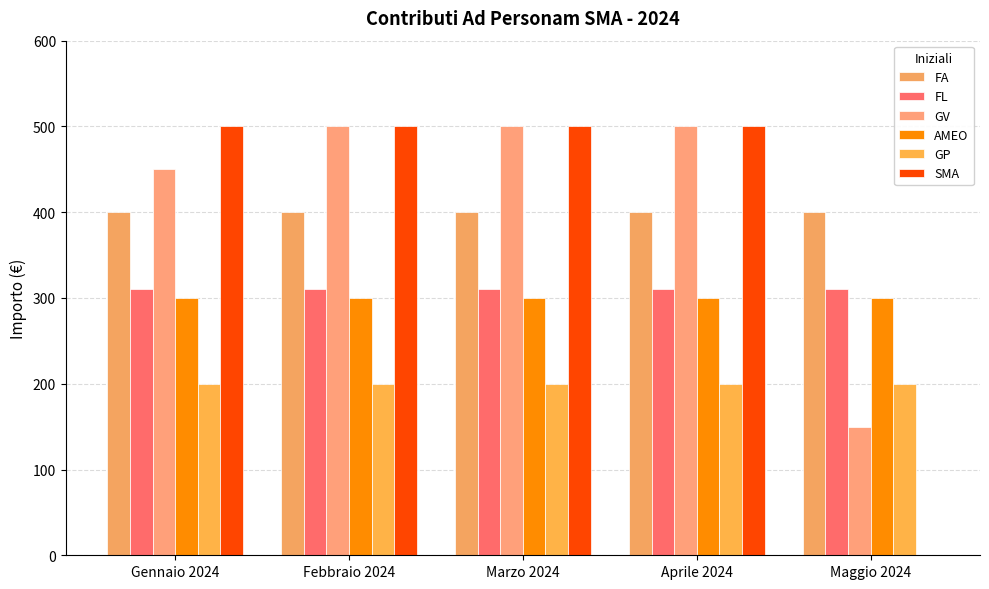

At which label does AMEO reach its minimum?

Gennaio 2024